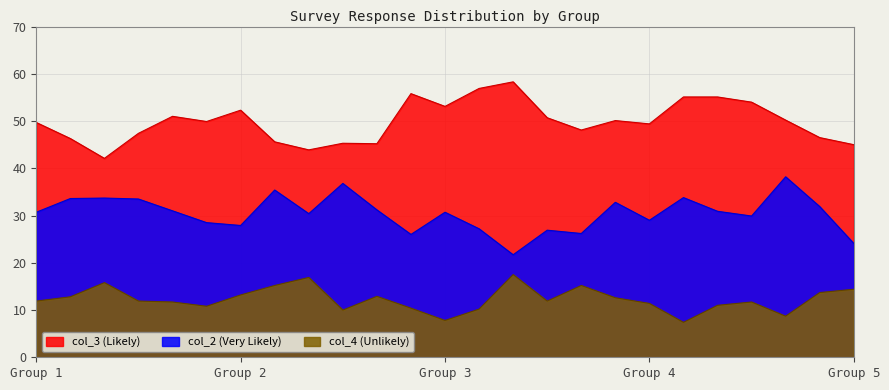

What value does the col_4 series have at 148?

16.9